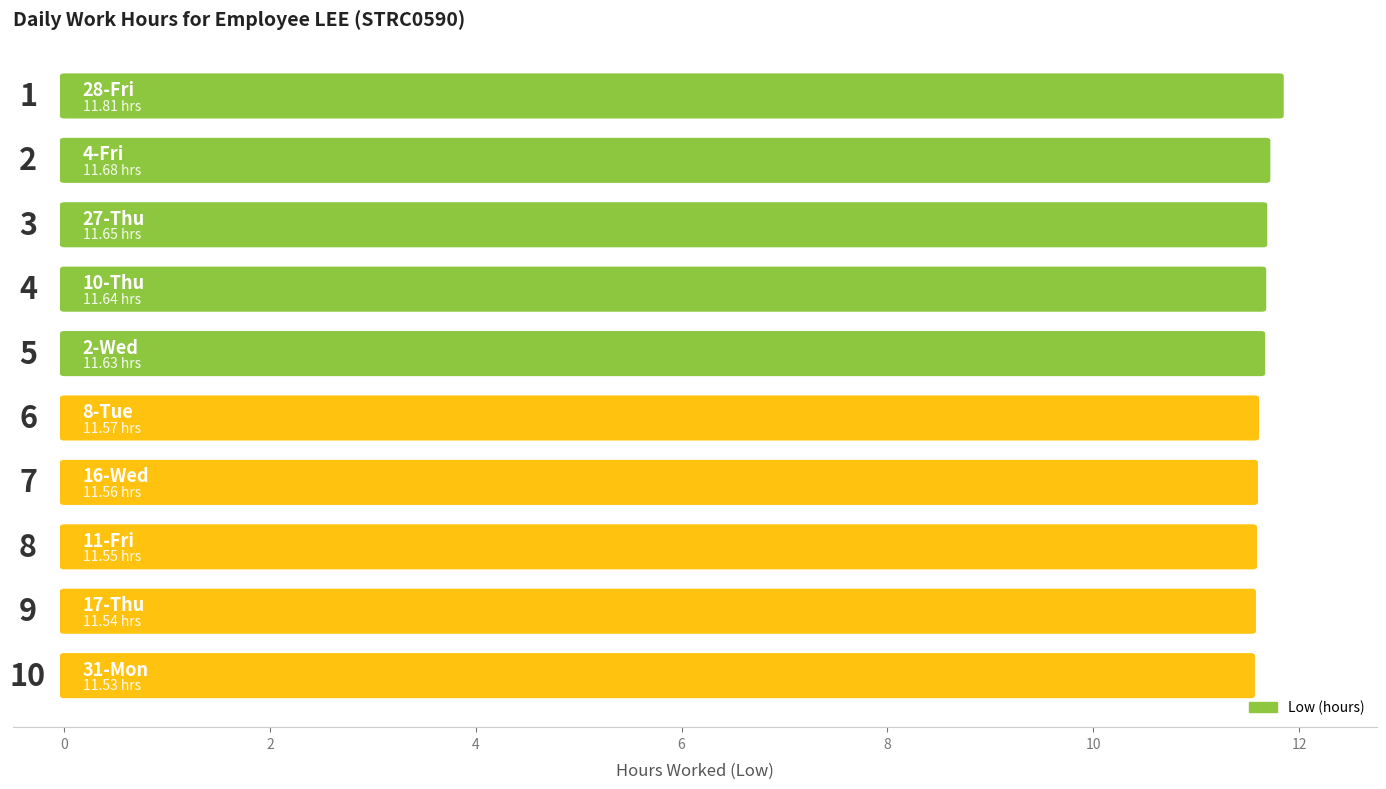

What is the difference between the second highest and second lowest values?

0.1